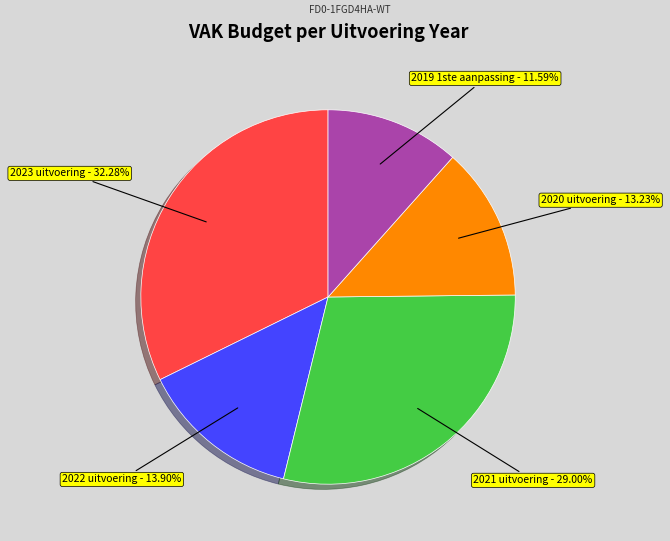

True or false: 2023 uitvoering accounts for 32% of the total.

True